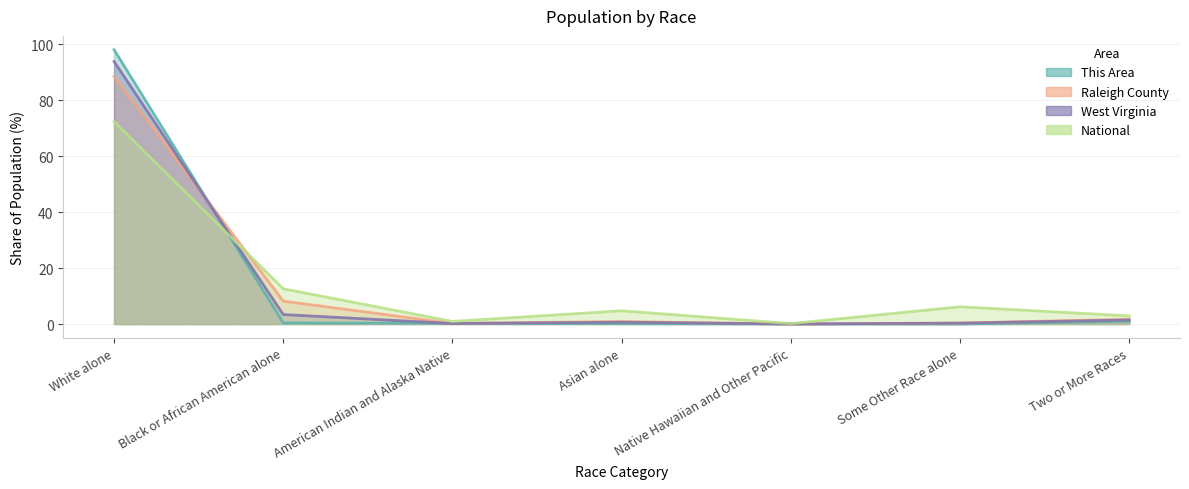

True or false: Raleigh County has a value of 1.7 at Two or More Races.

True